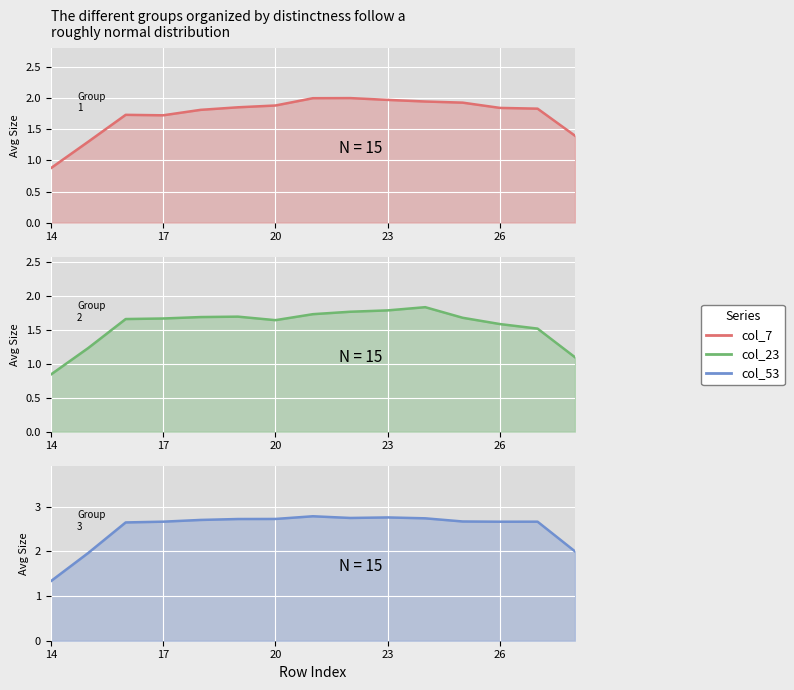

What is the approximate value of col_23 at 22?

1.7